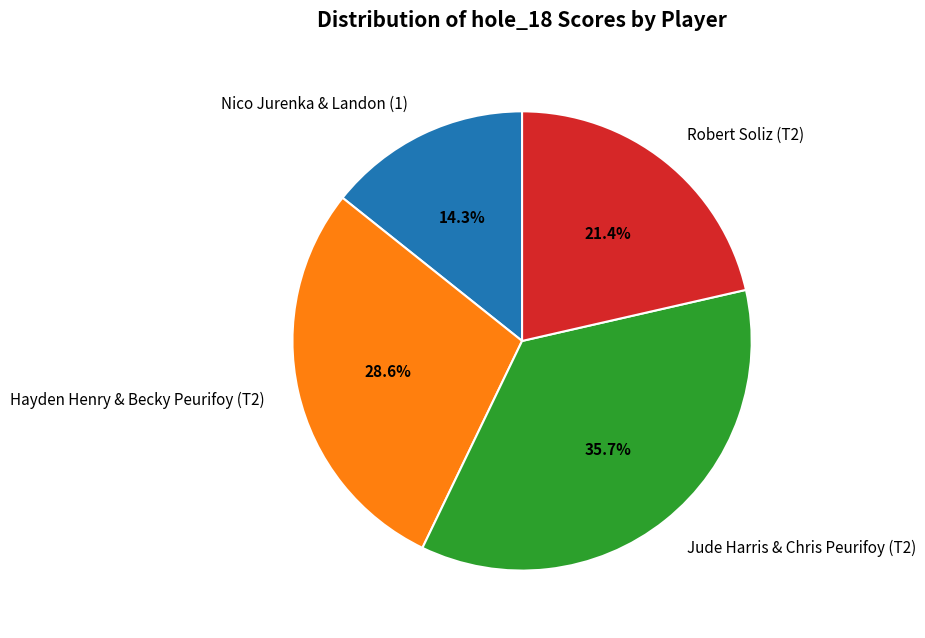

What portion of the pie excludes Hayden Henry & Becky Peurifoy (T2)?

71.4%